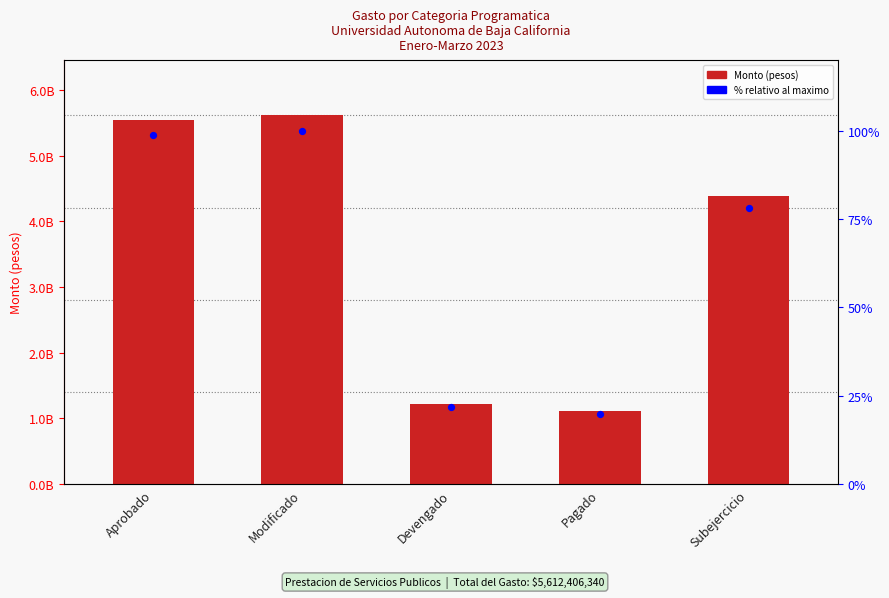

What is the total value across all series at Subejercicio?

4389659291.2